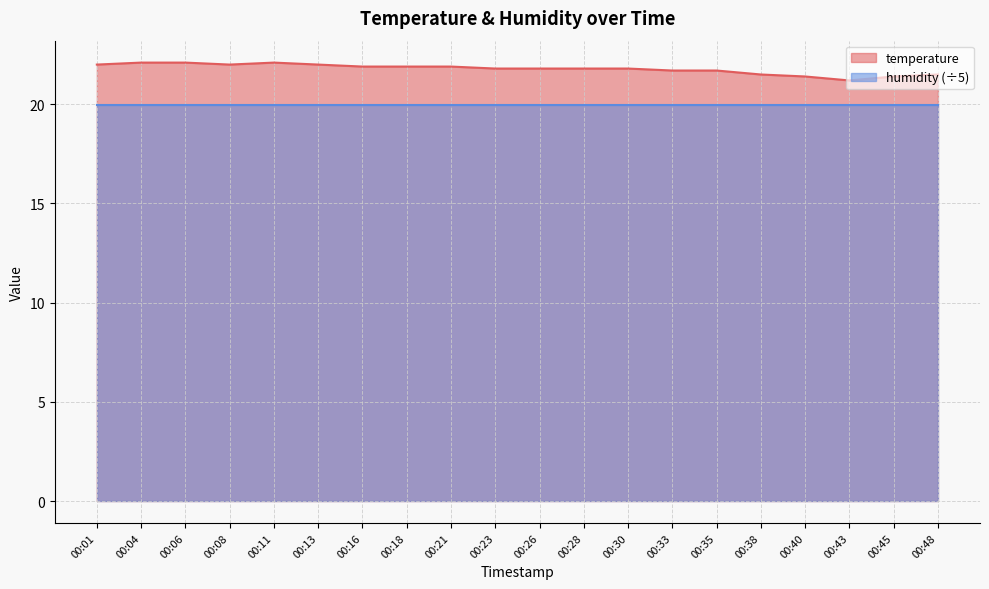

What is the difference between the maximum and minimum values?

0.9